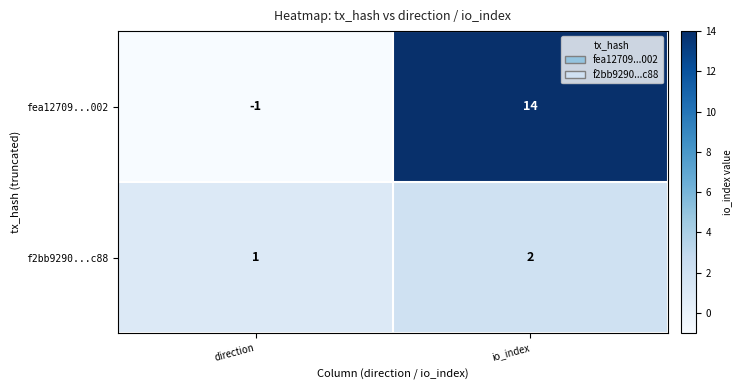

Which series has the largest total across all categories?

fea12709...002